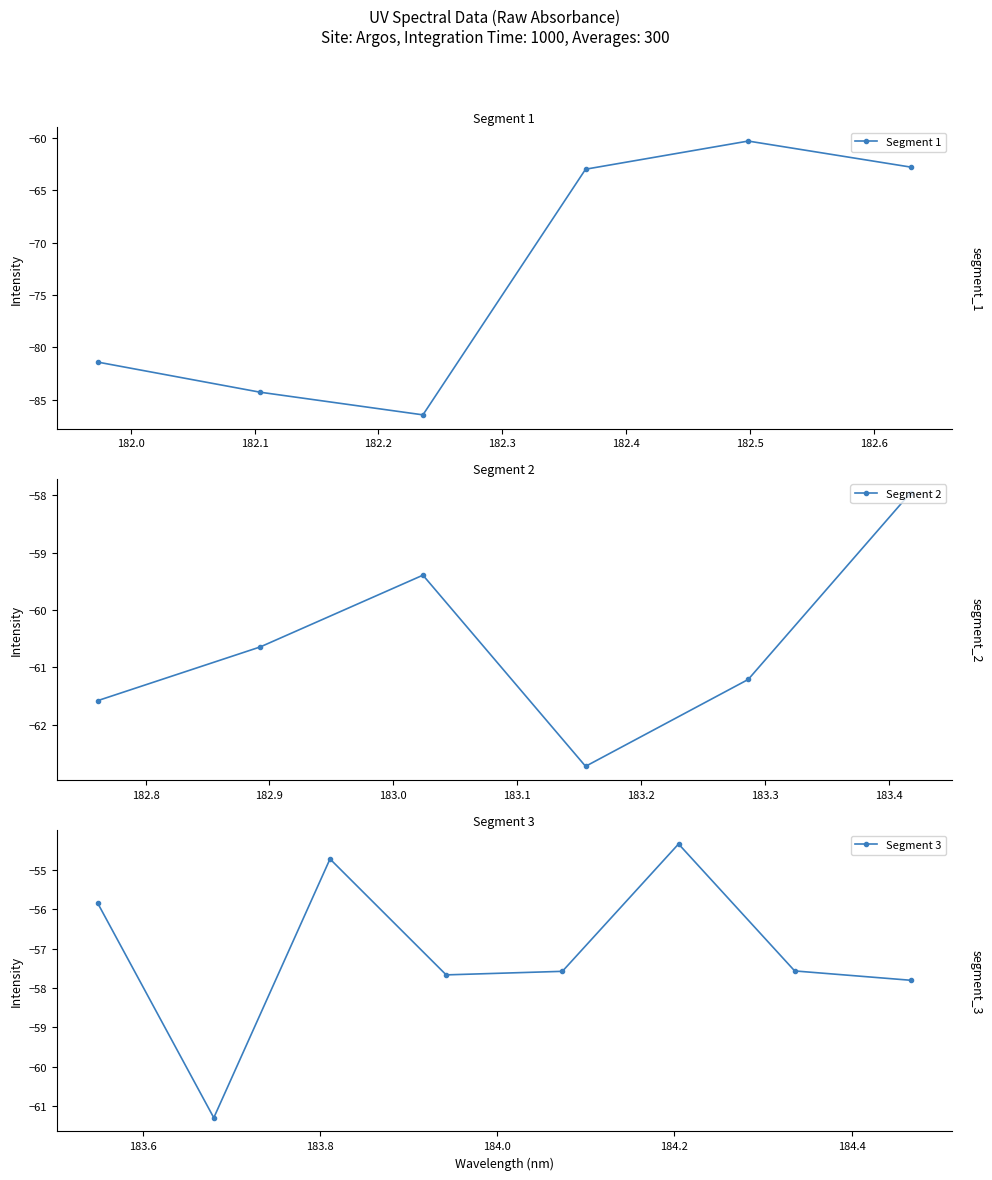

What is the difference between the values at 183.811206745 and 182.2359681898?

31.7